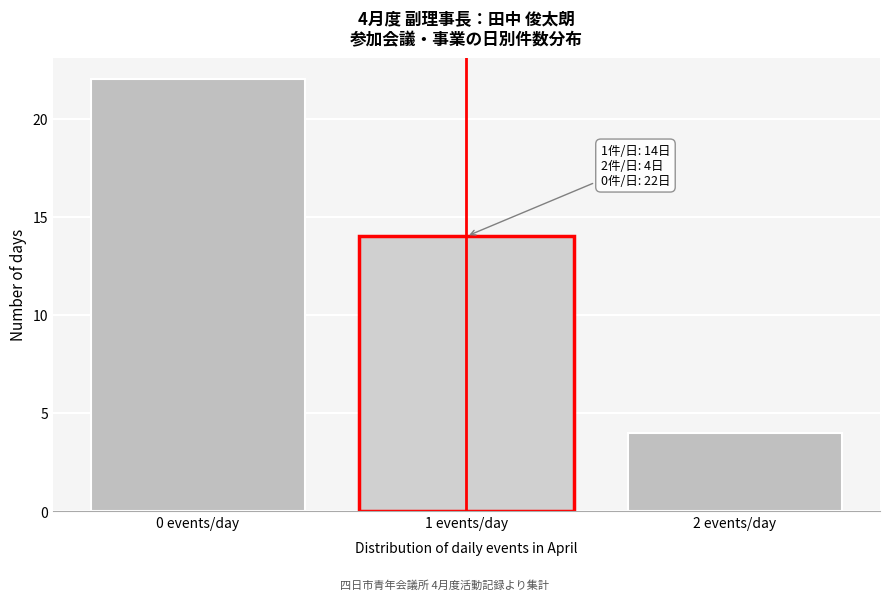

Reading left to right, list all the values displayed in this chart.

0 events/day=22	1 events/day=14	2 events/day=4